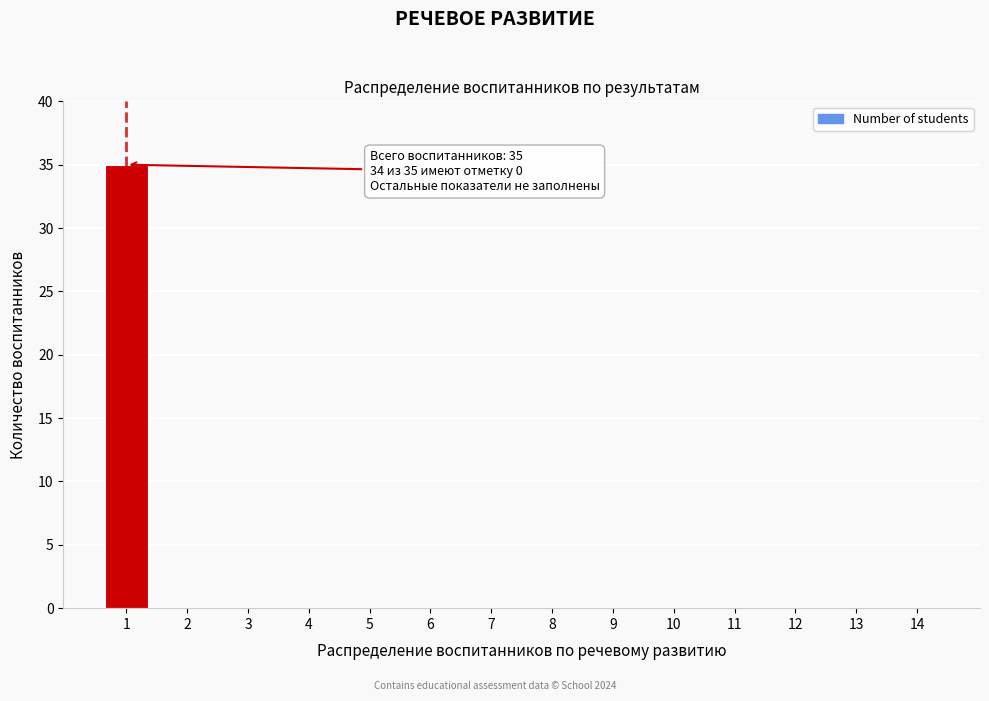

Reading right to left, what are all the values shown in this chart?

14=0	13=0	12=0	11=0	10=0	9=0	8=0	7=0	6=0	5=0	4=0	3=0	2=0	1=35